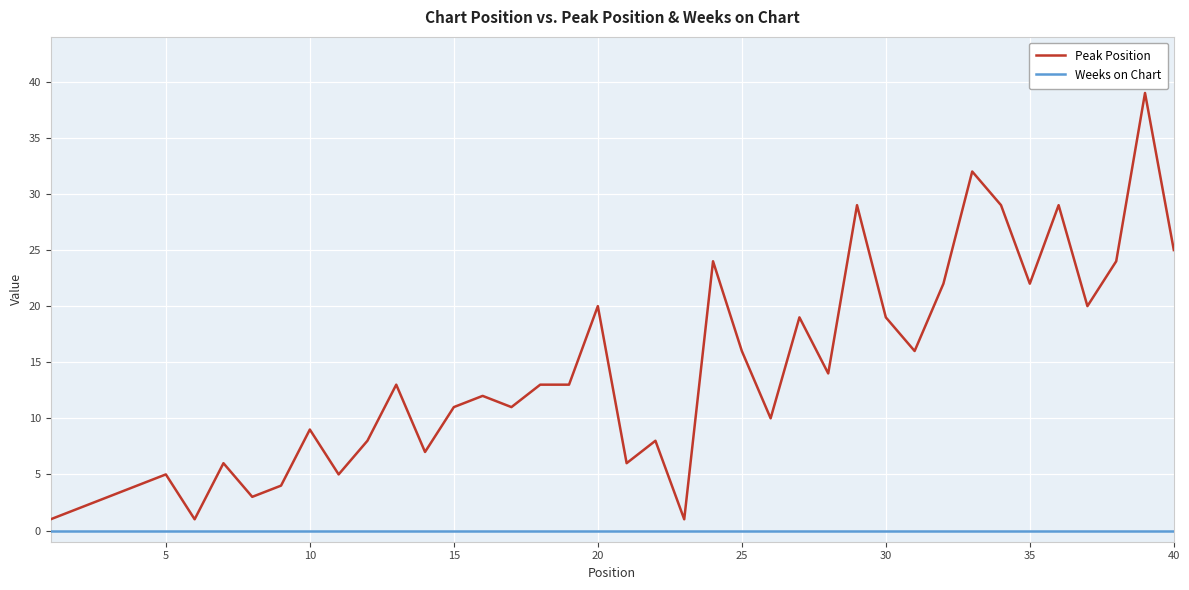

Rank the series by their maximum value, from highest to lowest.

Peak Position, Weeks on Chart